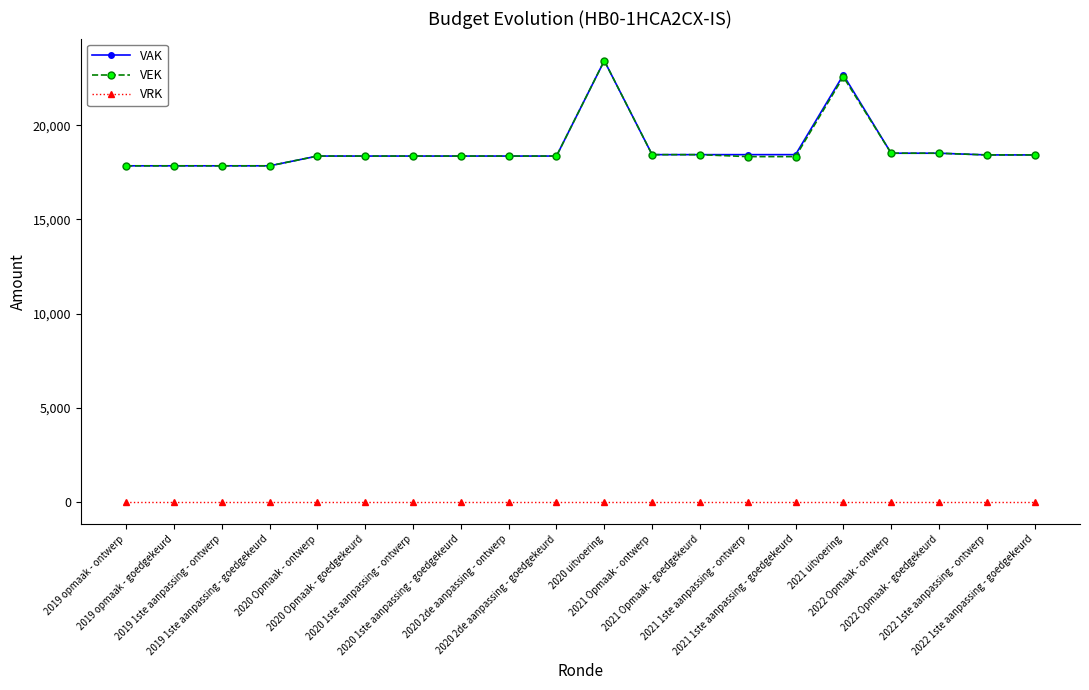

At how many categories does at least one series exceed 14090?

20